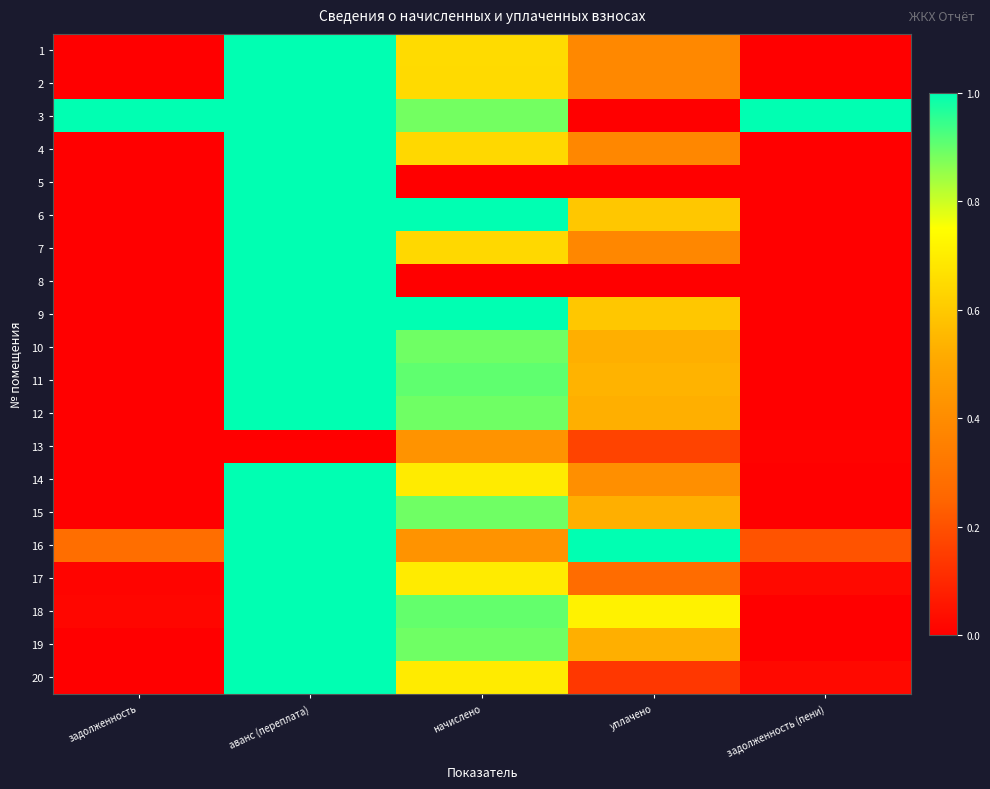

What is the maximum value shown in the chart?

1.0